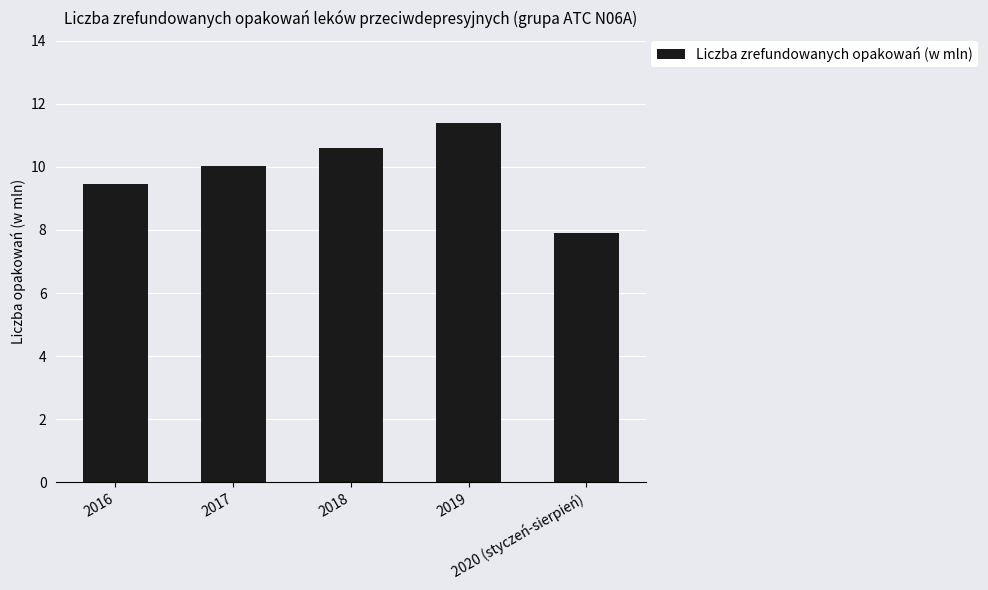

What is the sum of all values?

49.4